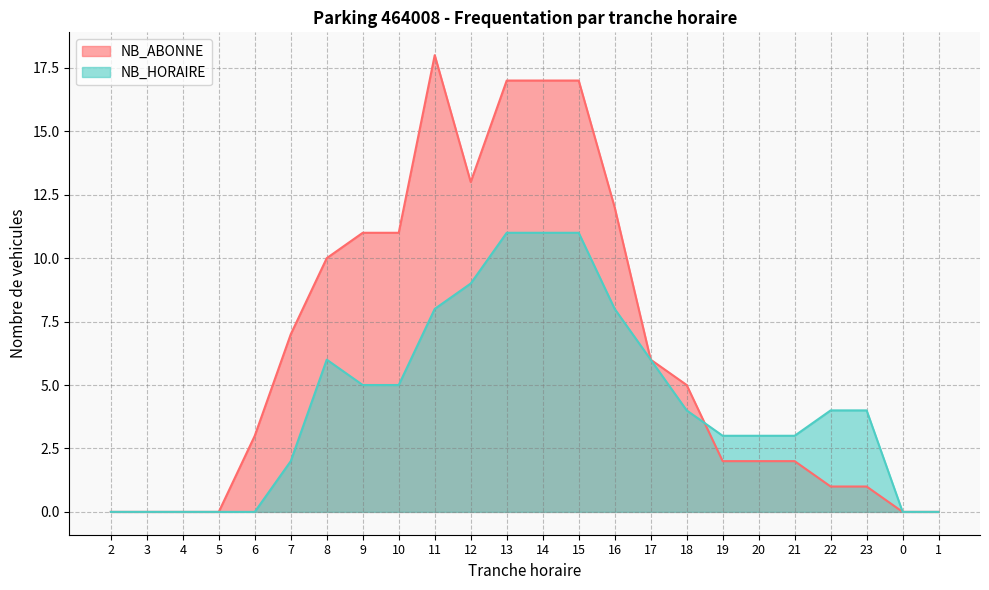

How many data points in NB_ABONNE are less than 5?

12